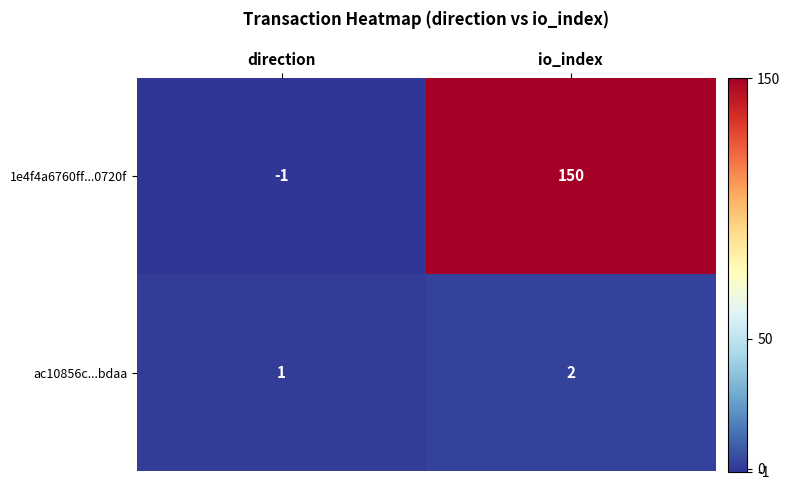

Reading left to right, list all the values displayed in this chart.

1e4f4a6760ff...0720f: direction=-1	io_index=150
ac10856c...bdaa: direction=1	io_index=2